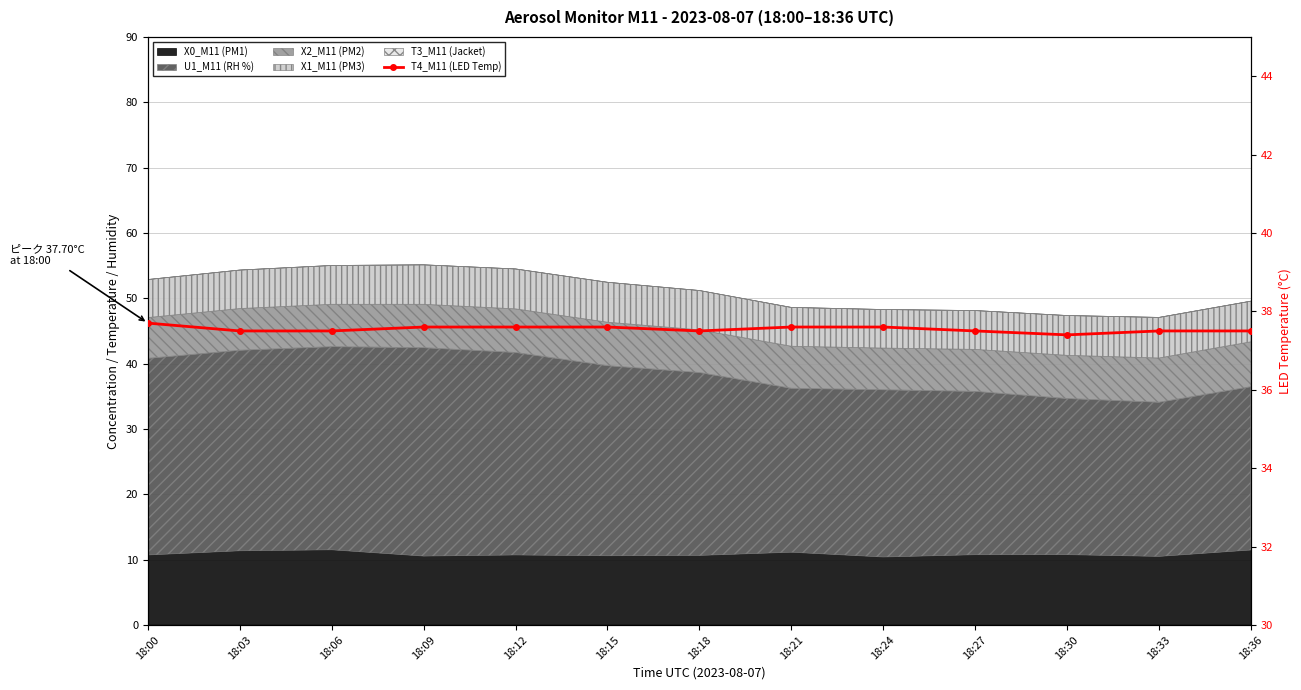

How many lines are shown in the chart?

1